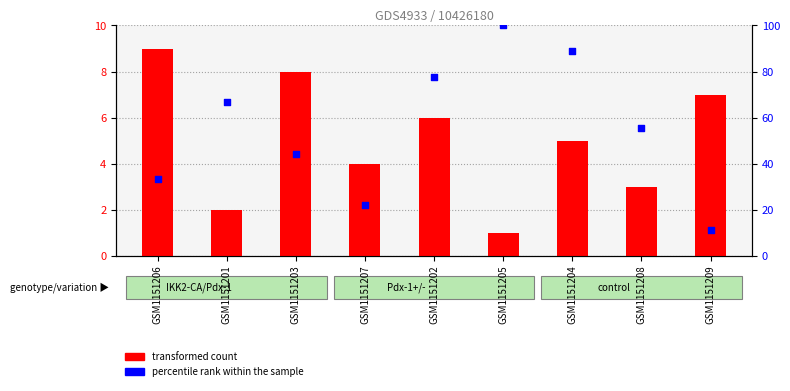

What are all the series names shown in the legend?

transformed count, percentile rank within the sample